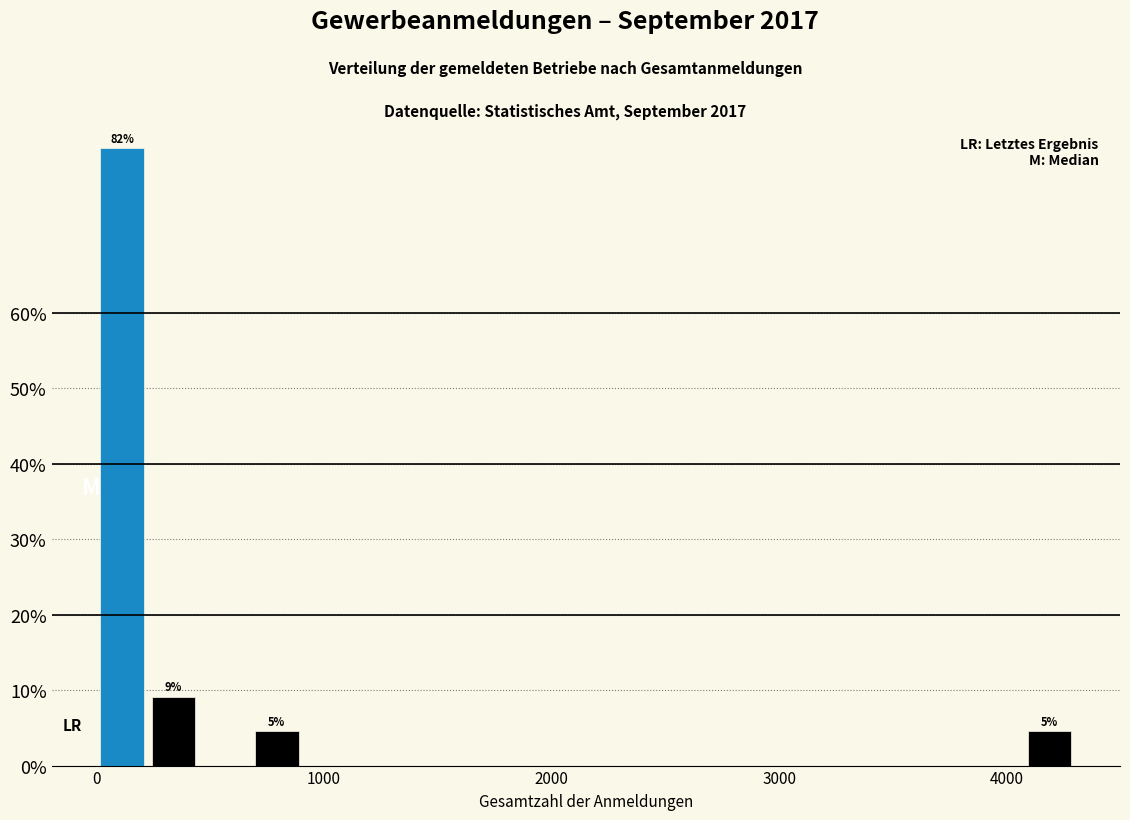

Read against the x-axis, roughly where is the centre of the tallest bar?

100